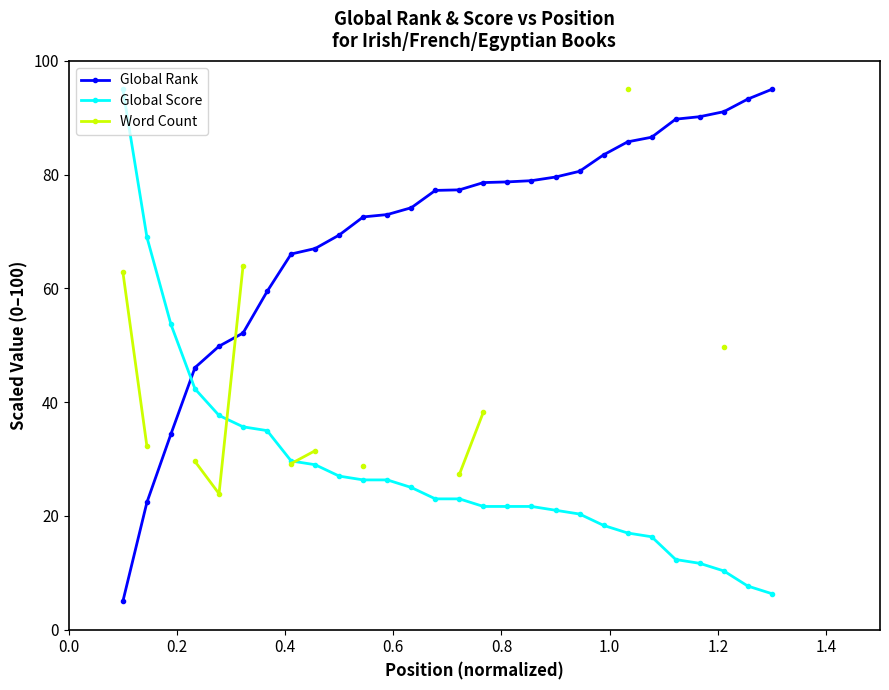

How many values in the Global Score series exceed 23?

13